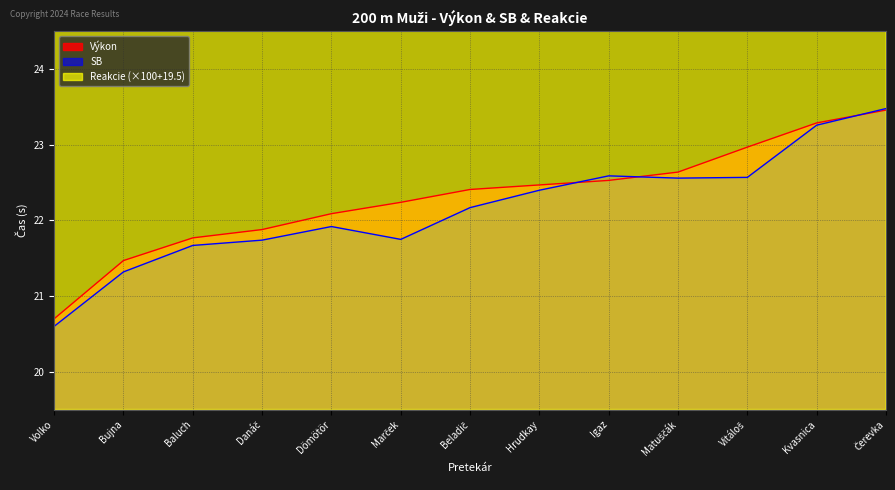

True or false: Reakcie has a value of 35.5 at Volko.

True